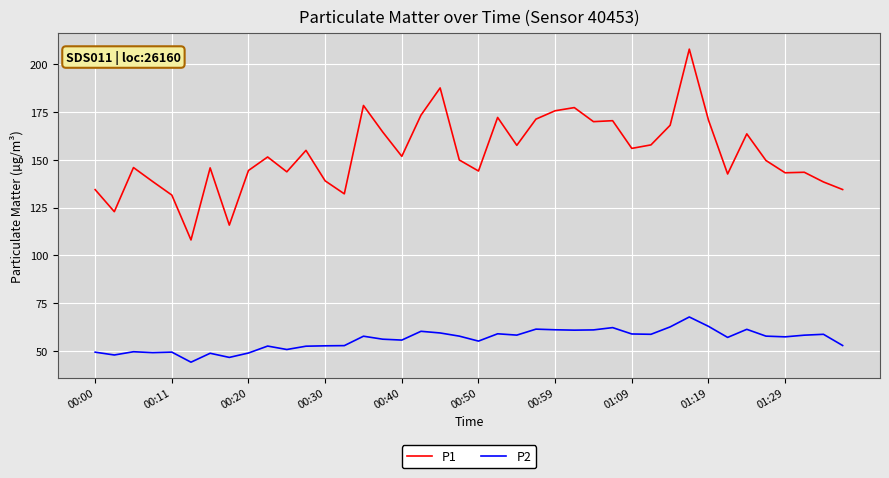

What is the maximum value for P2?

67.8